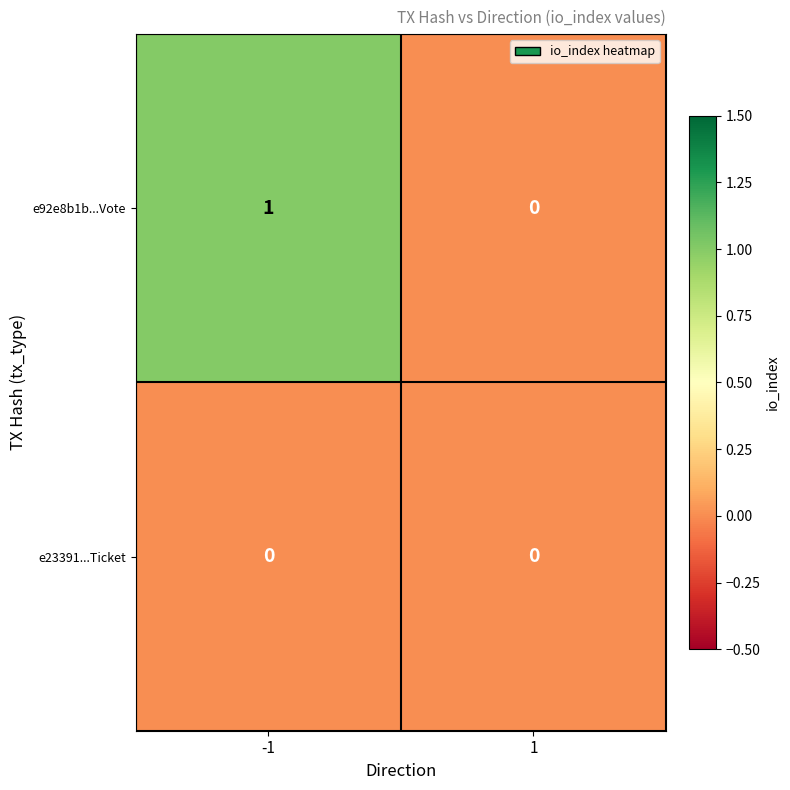

Between -1 and 1, which series saw the biggest shift?

e92e8b1b...Vote